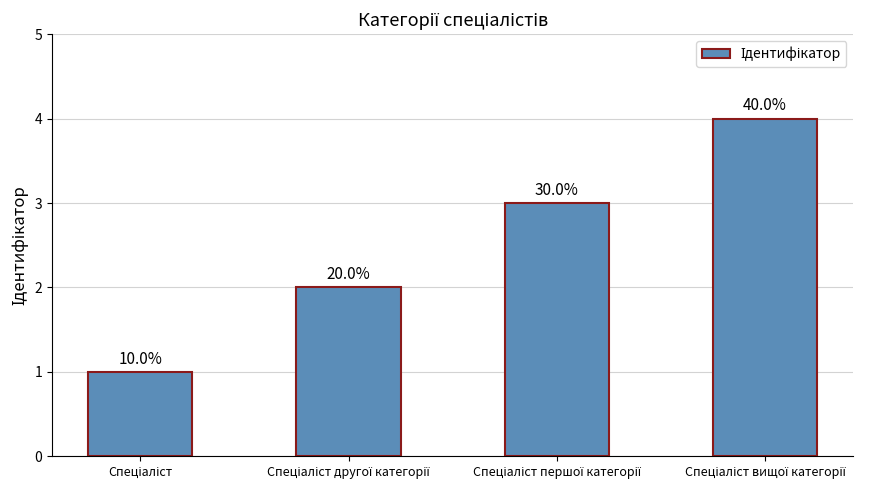

Are the bars horizontal?

No